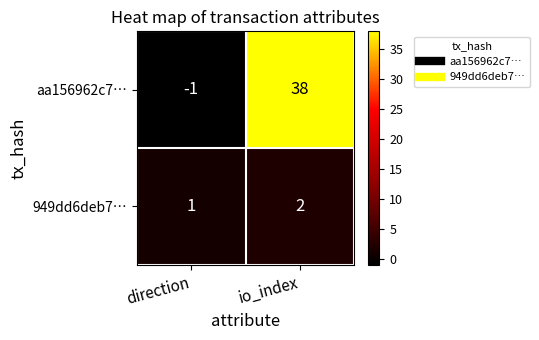

What is the difference between the aa156962c7… values at io_index and direction?

39